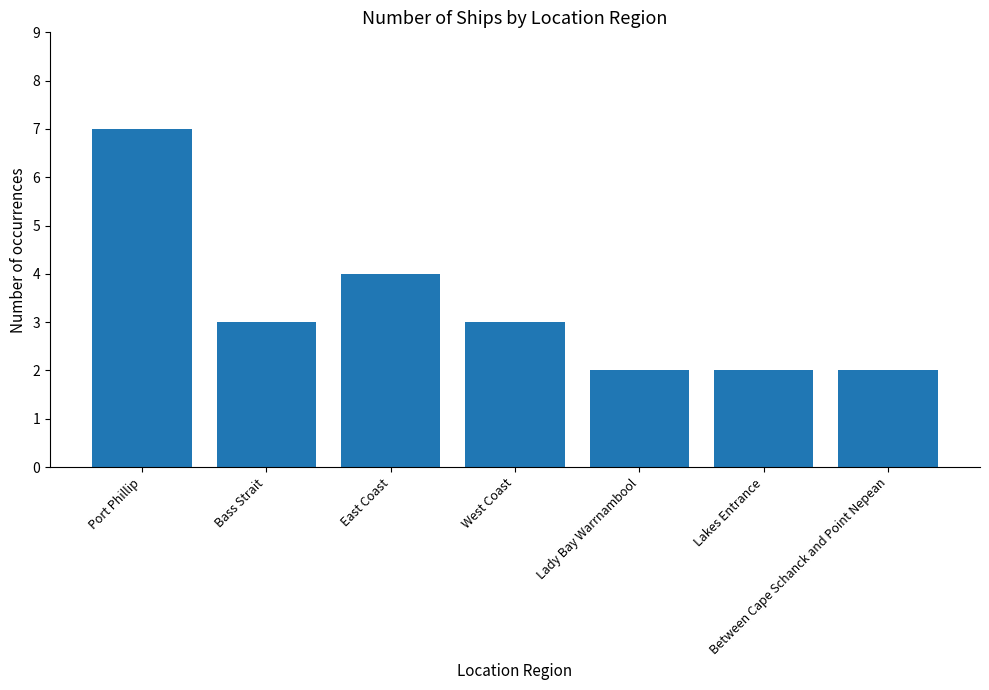

What is the greatest value displayed?

7